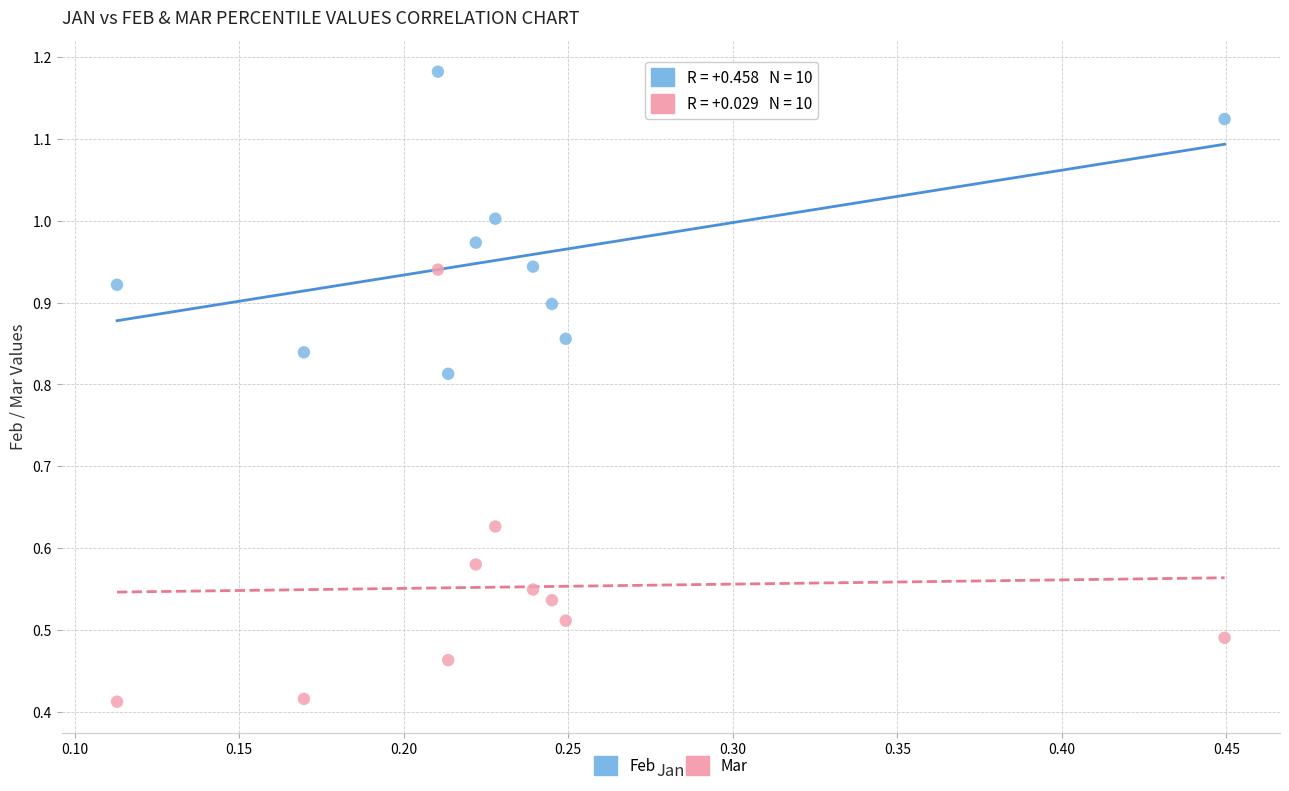

Which series reaches the maximum Y coordinate?

Feb